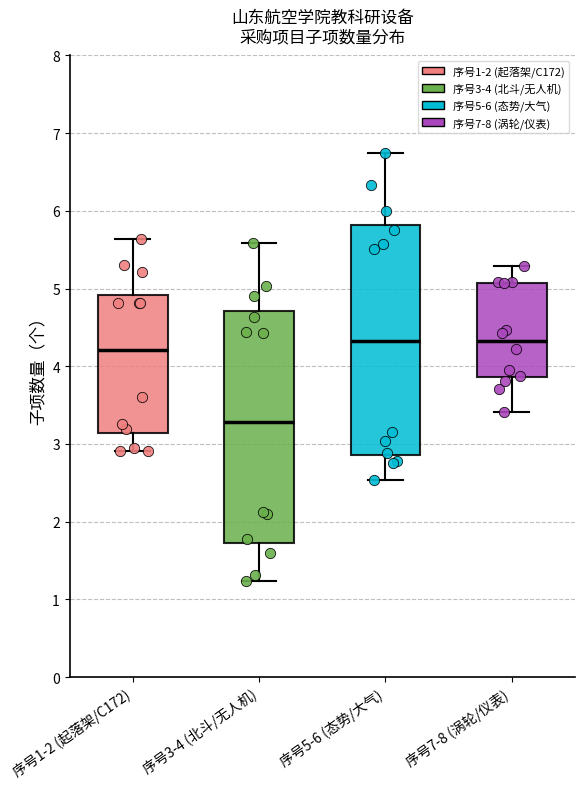

Reading left to right, transcribe this box plot: for each box, give where its median line is, the range the box spans, and where its two whiskers end, as read against the y-axis. The values are not printed on the chart, so give them approximately, as read against the axis.

序号1-2 (起落架/C172): median 4.2, box 3.1 to 4.9, whiskers 2.9 to 5.6
序号3-4 (北斗/无人机): median 3.3, box 1.7 to 4.7, whiskers 1.2 to 5.6
序号5-6 (态势/大气): median 4.3, box 2.9 to 5.8, whiskers 2.5 to 6.7
序号7-8 (涡轮/仪表): median 4.3, box 3.9 to 5.1, whiskers 3.4 to 5.3